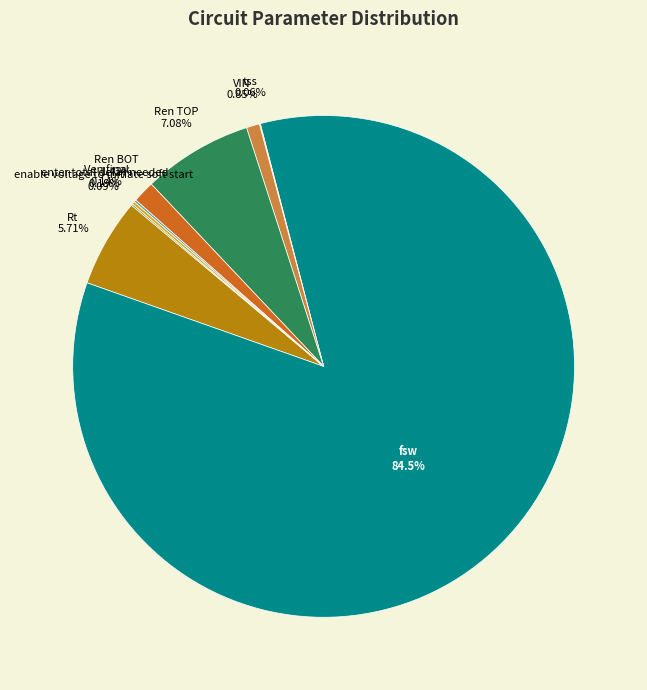

Which slice represents more than half of the pie?

fsw